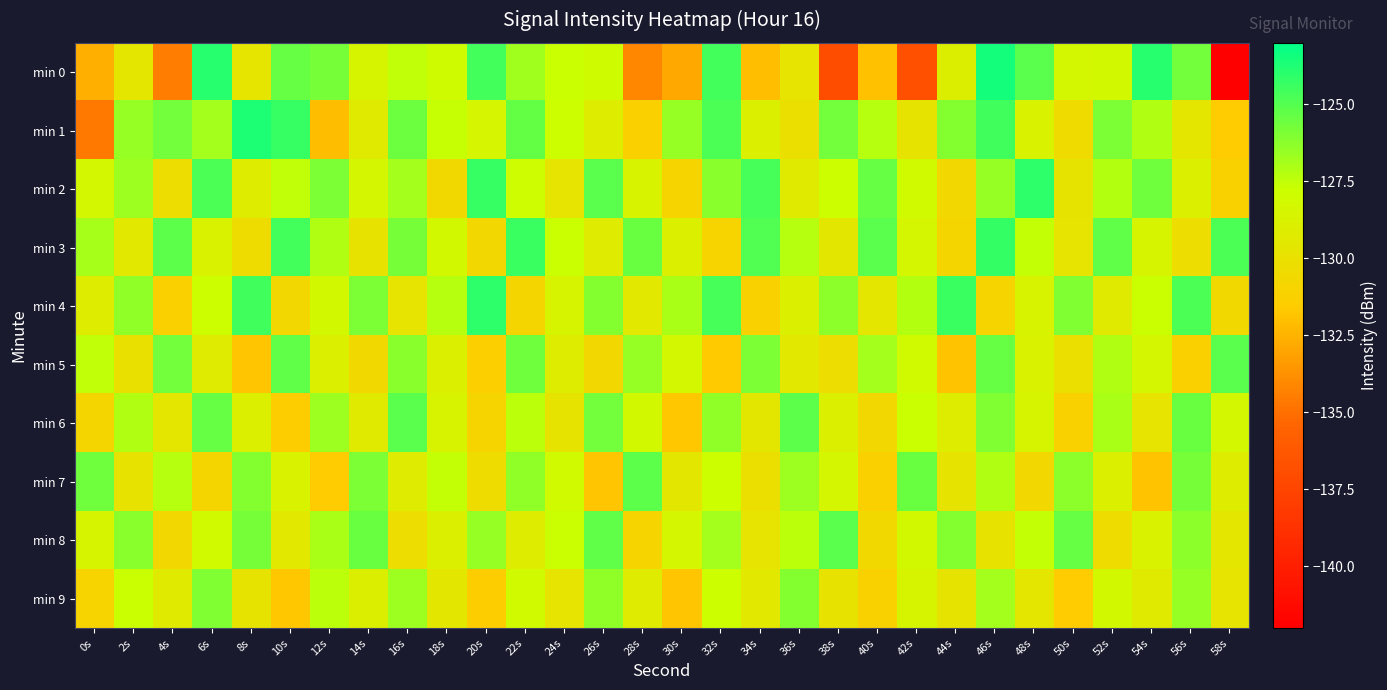

Reading left to right, what are all the values shown in this chart?

min 0: 0s=-132.6	2s=-129.6	4s=-134.5	6s=-124.0	8s=-129.7	10s=-125.4	12s=-125.8	14s=-128.5	16s=-127.5	18s=-128.0	20s=-124.6	22s=-126.7	24s=-127.7	26s=-128.0	28s=-134.1	30s=-132.8	32s=-124.6	34s=-132.0	36s=-129.7	38s=-136.9	40s=-131.9	42s=-136.7	44s=-128.9	46s=-123.5	48s=-125.1	50s=-128.3	52s=-128.2	54s=-123.9	56s=-125.7	58s=-142.4
min 1: 0s=-134.6	2s=-126.5	4s=-125.7	6s=-126.8	8s=-123.7	10s=-124.3	12s=-132.1	14s=-129.2	16s=-125.6	18s=-127.6	20s=-128.4	22s=-125.3	24s=-127.8	26s=-129.1	28s=-131.2	30s=-126.5	32s=-124.8	34s=-128.9	36s=-130.1	38s=-125.7	40s=-127.3	42s=-129.8	44s=-126.1	46s=-124.5	48s=-128.7	50s=-130.4	52s=-125.9	54s=-127.1	56s=-129.6	58s=-131.5
min 2: 0s=-128.3	2s=-126.7	4s=-130.2	6s=-124.8	8s=-129.1	10s=-127.5	12s=-125.9	14s=-128.4	16s=-126.8	18s=-130.5	20s=-124.3	22s=-127.9	24s=-129.7	26s=-125.1	28s=-128.6	30s=-130.9	32s=-126.2	34s=-124.7	36s=-129.3	38s=-127.8	40s=-125.4	42s=-128.1	44s=-130.7	46s=-126.5	48s=-124.1	50s=-129.8	52s=-127.2	54s=-125.6	56s=-128.9	58s=-131.1
min 3: 0s=-126.9	2s=-129.4	4s=-125.2	6s=-128.7	8s=-130.3	10s=-124.6	12s=-127.1	14s=-129.9	16s=-125.8	18s=-128.2	20s=-130.6	22s=-124.4	24s=-127.7	26s=-129.2	28s=-125.5	30s=-128.8	32s=-131.0	34s=-124.9	36s=-127.3	38s=-129.5	40s=-125.1	42s=-128.4	44s=-130.8	46s=-124.2	48s=-127.6	50s=-129.7	52s=-125.3	54s=-128.5	56s=-130.2	58s=-124.8
min 4: 0s=-129.1	2s=-126.4	4s=-131.2	6s=-127.8	8s=-124.5	10s=-130.6	12s=-128.2	14s=-125.9	16s=-129.7	18s=-127.3	20s=-124.1	22s=-130.8	24s=-128.5	26s=-126.1	28s=-129.4	30s=-127.0	32s=-124.7	34s=-131.1	36s=-128.8	38s=-126.3	40s=-129.6	42s=-127.2	44s=-124.4	46s=-130.9	48s=-128.6	50s=-126.0	52s=-129.3	54s=-127.7	56s=-124.8	58s=-130.5
min 5: 0s=-127.5	2s=-130.0	4s=-125.7	6s=-129.2	8s=-131.8	10s=-125.3	12s=-128.8	14s=-130.5	16s=-126.2	18s=-128.9	20s=-131.3	22s=-125.6	24s=-129.1	26s=-130.7	28s=-126.5	30s=-128.3	32s=-131.6	34s=-125.9	36s=-129.4	38s=-130.2	40s=-126.8	42s=-128.1	44s=-131.9	46s=-125.4	48s=-128.7	50s=-130.1	52s=-127.1	54s=-128.4	56s=-131.2	58s=-125.1
min 6: 0s=-130.8	2s=-127.1	4s=-129.6	6s=-125.4	8s=-128.9	10s=-131.4	12s=-126.7	14s=-129.3	16s=-125.1	18s=-128.6	20s=-130.9	22s=-127.4	24s=-129.8	26s=-125.7	28s=-128.2	30s=-131.7	32s=-126.4	34s=-129.5	36s=-125.2	38s=-128.8	40s=-130.6	42s=-127.7	44s=-129.1	46s=-126.0	48s=-128.5	50s=-131.1	52s=-127.0	54s=-129.7	56s=-125.5	58s=-128.3
min 7: 0s=-125.6	2s=-129.9	4s=-127.3	6s=-130.8	8s=-126.1	10s=-128.7	12s=-131.5	14s=-125.9	16s=-129.2	18s=-127.6	20s=-130.3	22s=-126.4	24s=-128.1	26s=-131.8	28s=-125.2	30s=-129.5	32s=-127.8	34s=-130.1	36s=-126.7	38s=-128.4	40s=-131.2	42s=-125.5	44s=-129.8	46s=-127.1	48s=-130.6	50s=-126.3	52s=-128.9	54s=-131.9	56s=-125.8	58s=-129.1
min 8: 0s=-128.5	2s=-126.2	4s=-130.7	6s=-128.1	8s=-125.8	10s=-129.4	12s=-127.0	14s=-125.5	16s=-130.2	18s=-128.8	20s=-126.5	22s=-129.1	24s=-127.7	26s=-125.3	28s=-130.9	30s=-128.4	32s=-126.8	34s=-129.7	36s=-127.4	38s=-125.1	40s=-130.5	42s=-128.2	44s=-126.1	46s=-129.9	48s=-127.6	50s=-125.4	52s=-130.3	54s=-128.7	56s=-126.3	58s=-129.6
min 9: 0s=-131.0	2s=-127.7	4s=-129.3	6s=-126.0	8s=-129.8	10s=-131.7	12s=-127.4	14s=-129.0	16s=-126.7	18s=-129.5	20s=-131.4	22s=-128.1	24s=-129.7	26s=-126.4	28s=-129.2	30s=-131.8	32s=-127.8	34s=-129.4	36s=-126.1	38s=-129.9	40s=-131.1	42s=-128.5	44s=-129.8	46s=-126.8	48s=-129.6	50s=-131.5	52s=-128.2	54s=-129.3	56s=-126.5	58s=-129.7